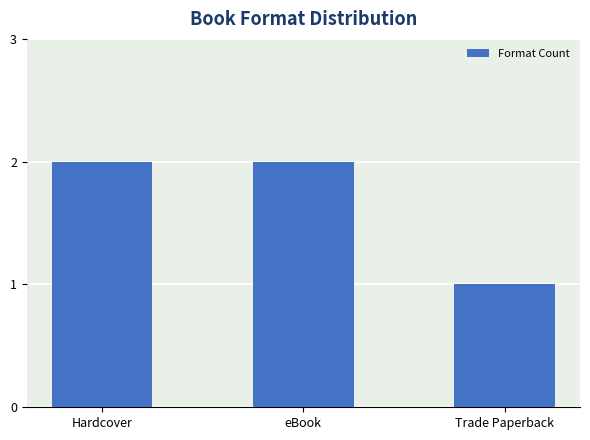

What is the ratio of the value at Trade Paperback to the value at Hardcover?

0.5